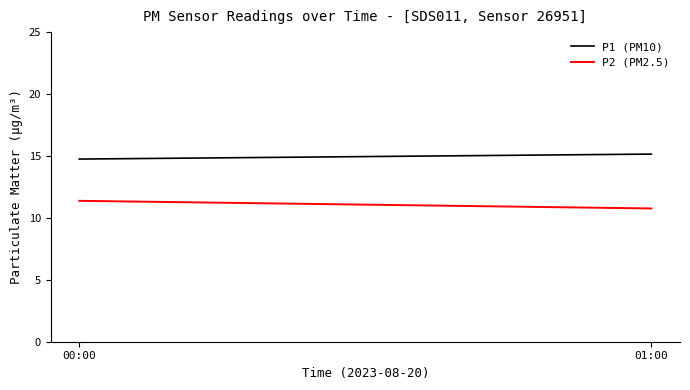

Does the chart display data point markers on the line(s)?

No